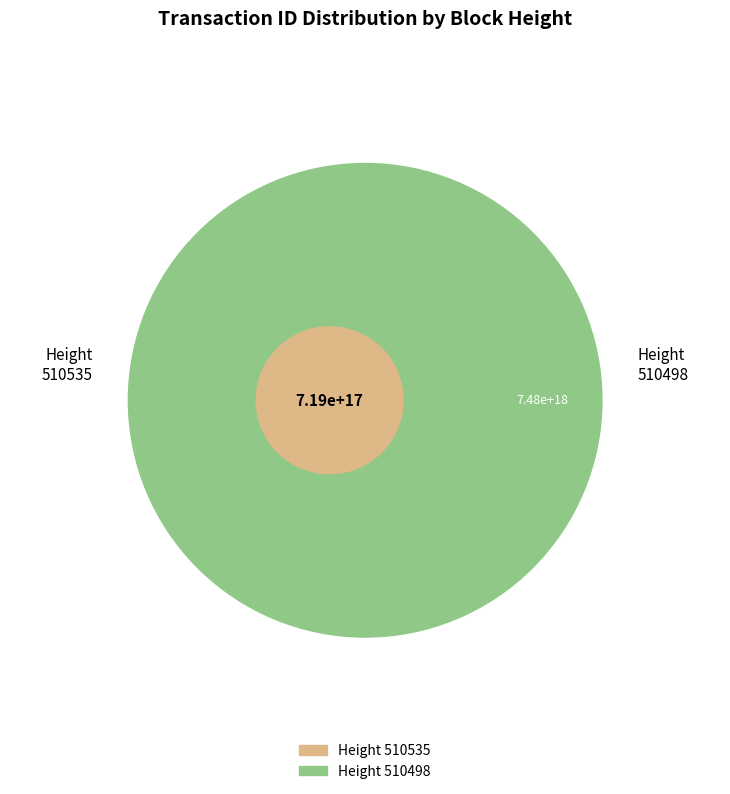

Approximately how many times larger is the value at 510535 compared to 510498?

0.1